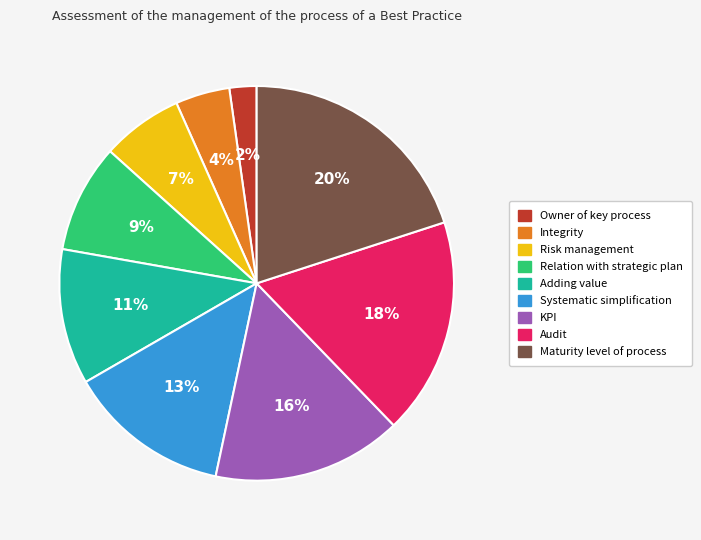

Is there a majority slice in this chart?

No